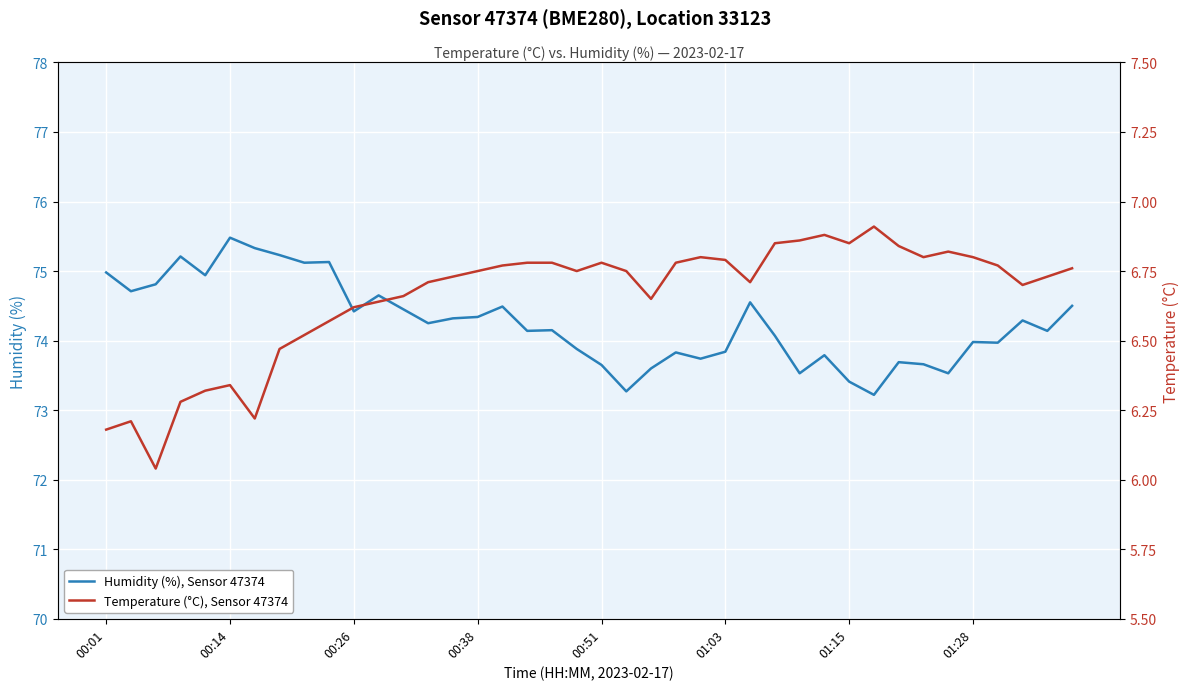

What is the minimum value shown in the chart?

6.0